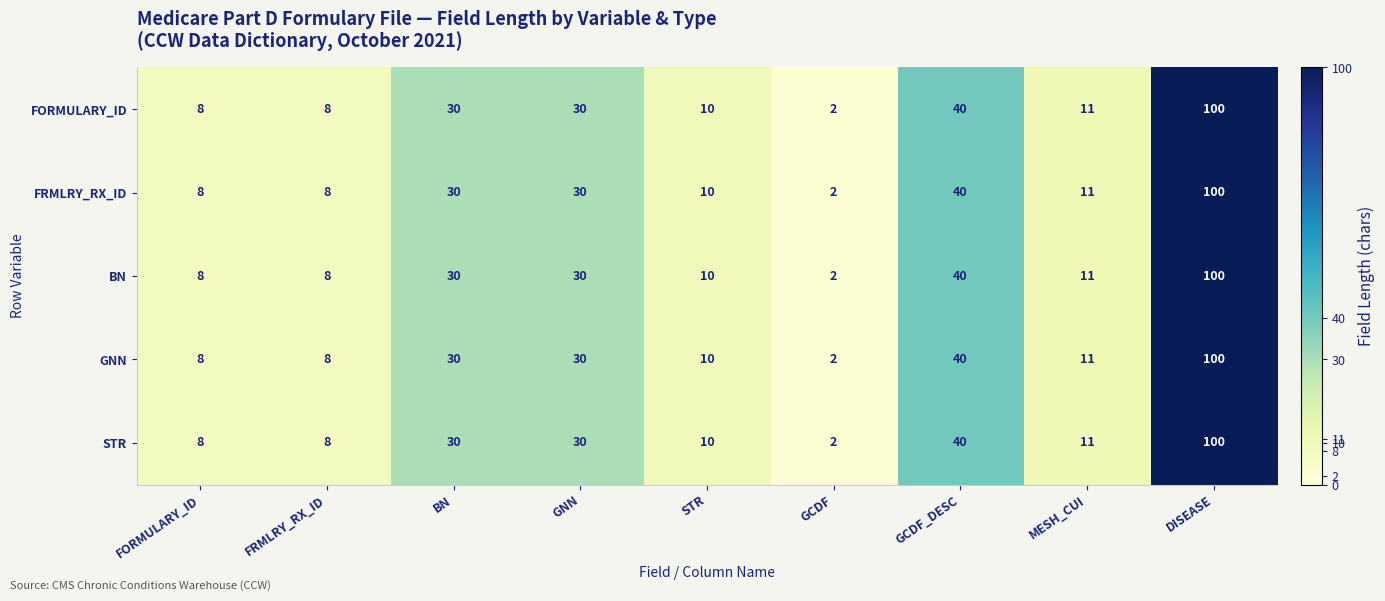

At how many categories does at least one series exceed 96?

1